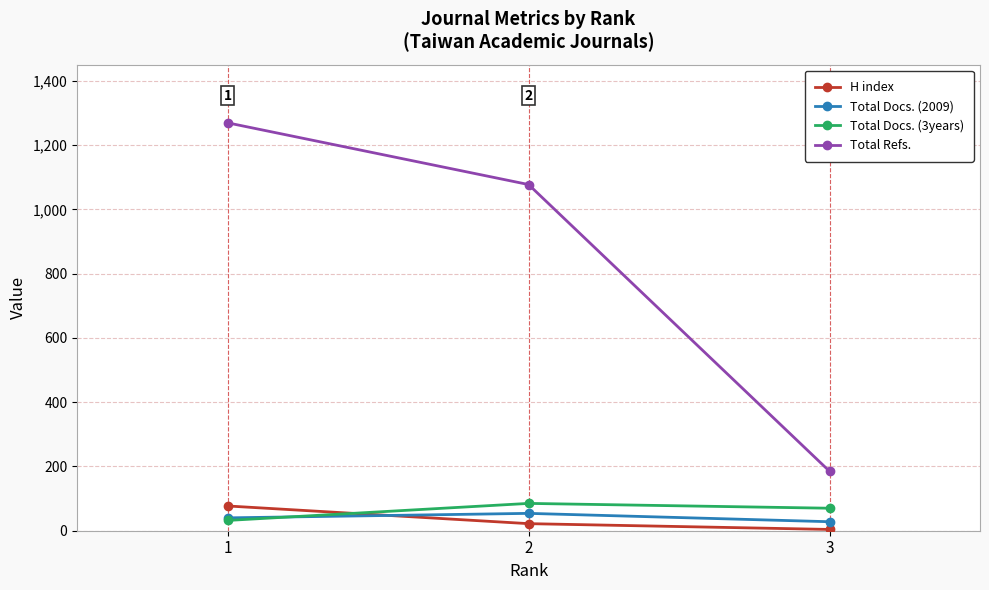

Count the number of data series in this chart.

4